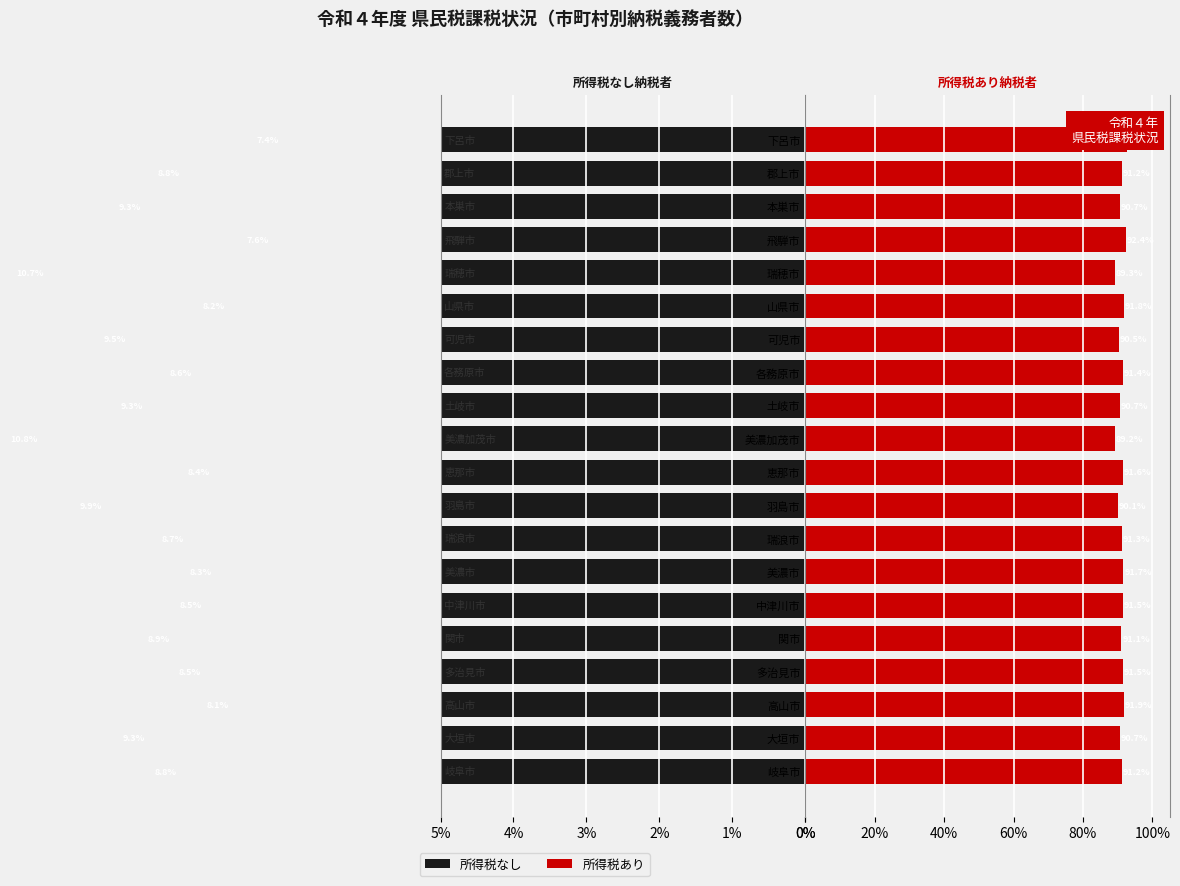

What is the value of the 所得税なし納税者 bar at the 5th from the left?

8.9